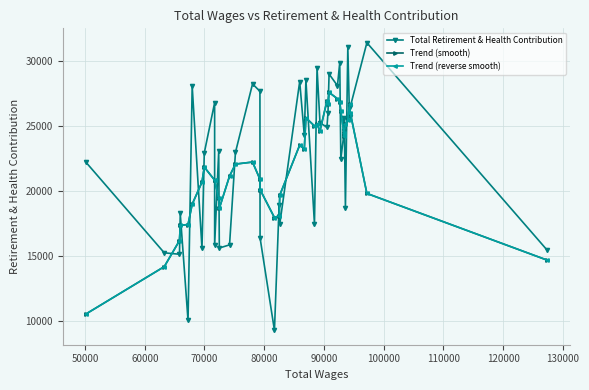

What is the sum of all Trend (reverse smooth) values?

874263.4